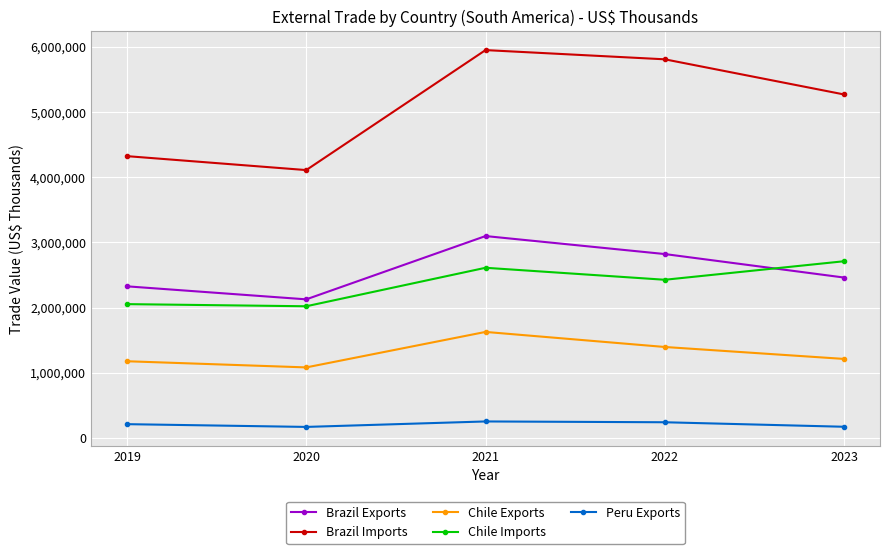

In Brazil Exports, how many points are lower than both neighbors (excluding endpoints)?

1